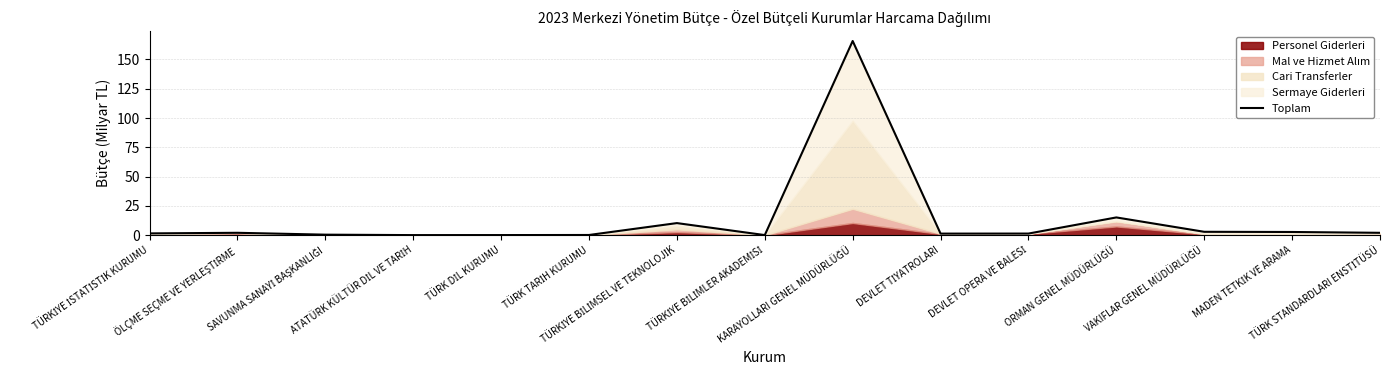

What is the sum of the values at TÜRK DİL KURUMU and ÖLÇME SEÇME VE YERLEŞTİRME?

2.1